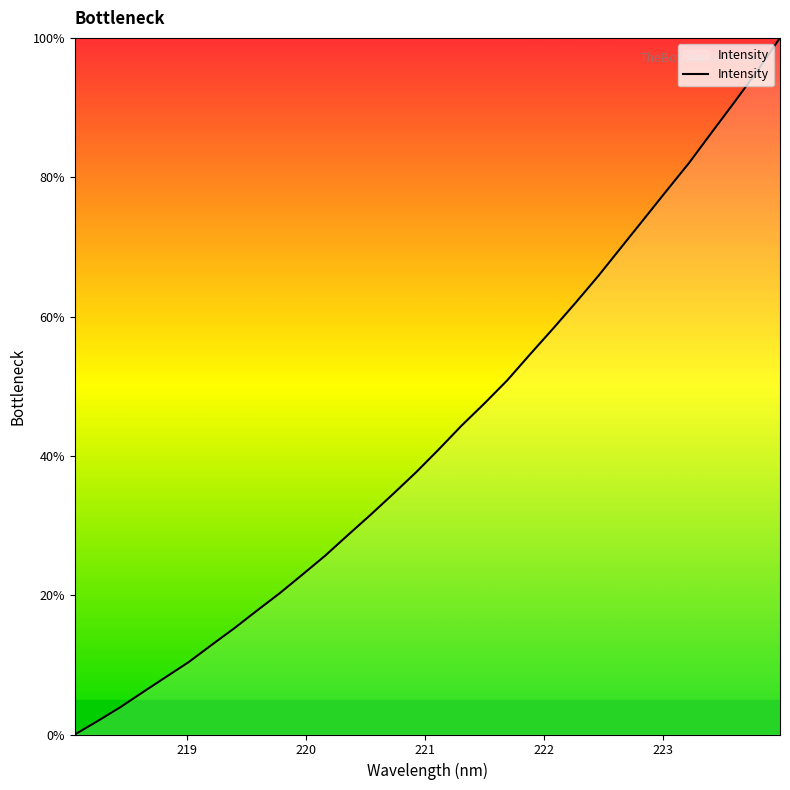

What is the maximum value shown in the chart?

100.0